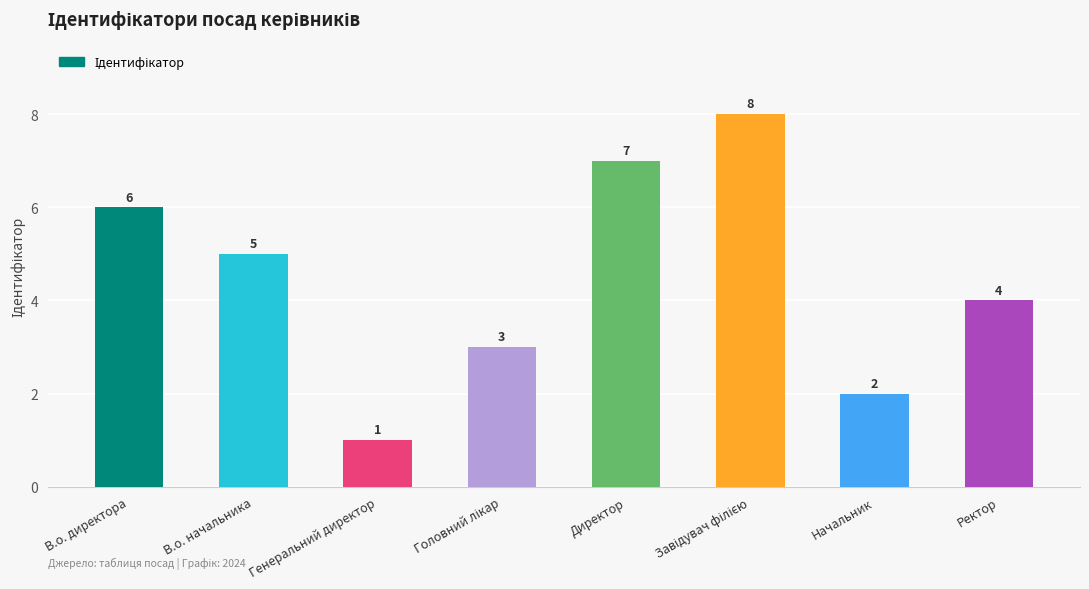

Reading right to left, extract all data points from this chart.

4	2	8	7	3	1	5	6